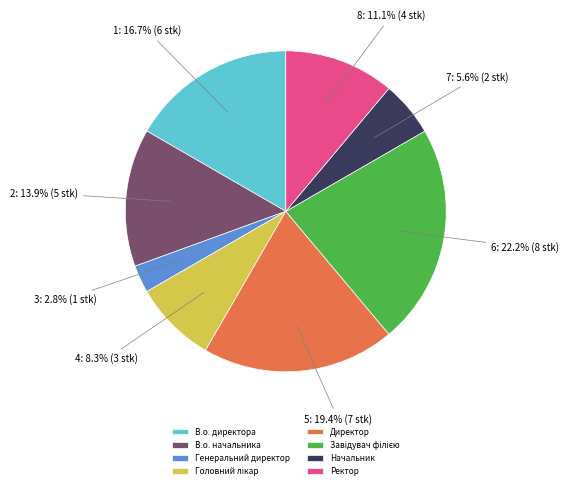

The Начальник slice represents 6% of the pie. True or false?

True